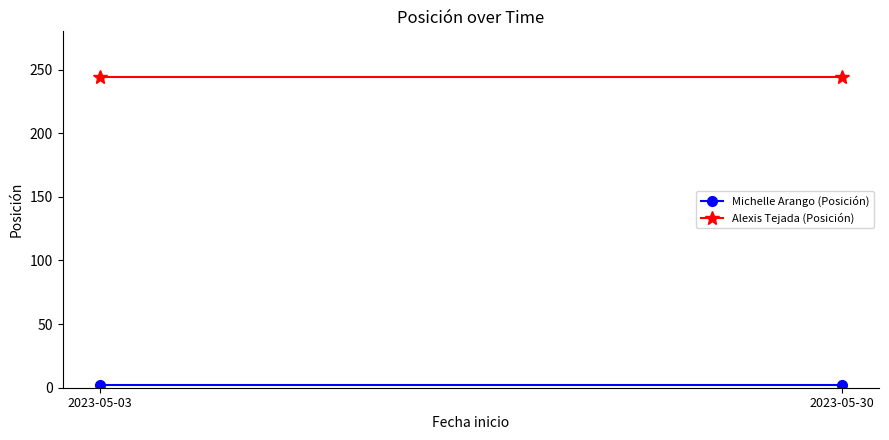

Reading left to right, list all the values displayed in this chart.

Michelle Arango (Posición): 2	2
Alexis Tejada (Posición): 244	244